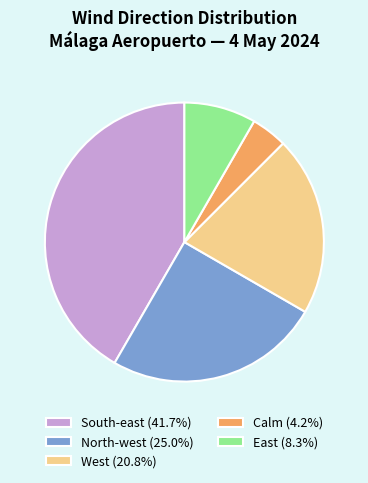

Count the number of slices in the pie.

5